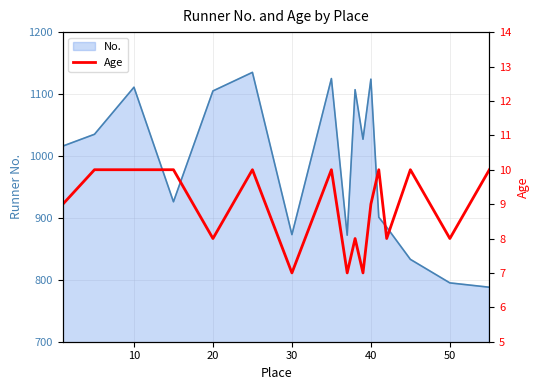

What is the maximum value for No.?

1135